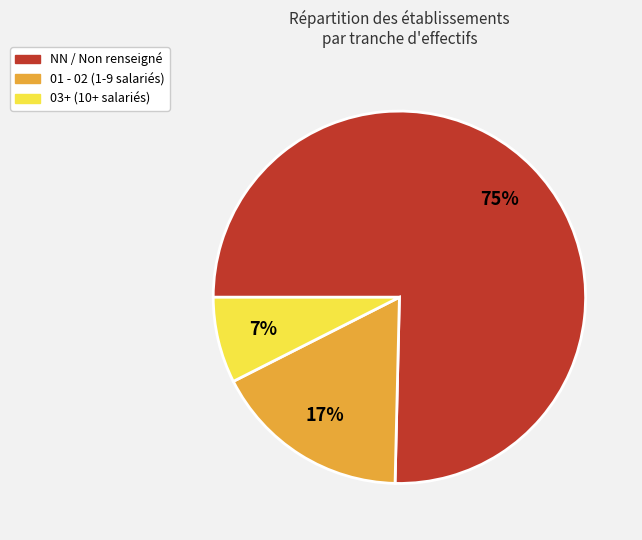

Between NN / Non renseigné and 01 - 02 (1-9 salariés), which is larger?

NN / Non renseigné